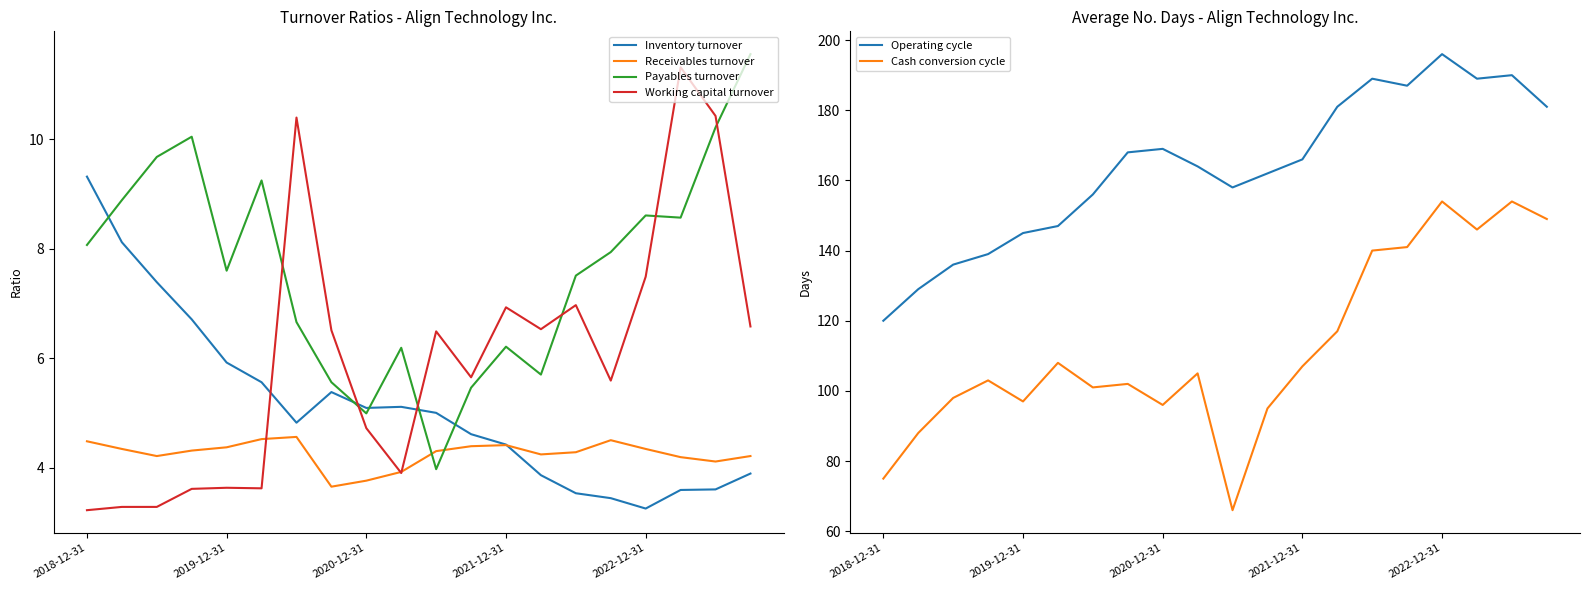

How many times do Payables turnover and Working capital turnover cross each other?

6